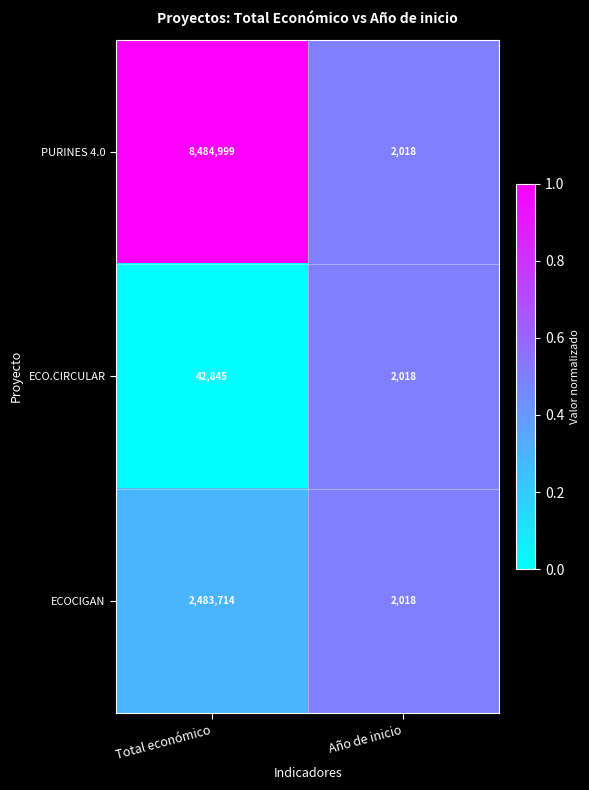

What is the sum of all PURINES 4.0 values?

8487017